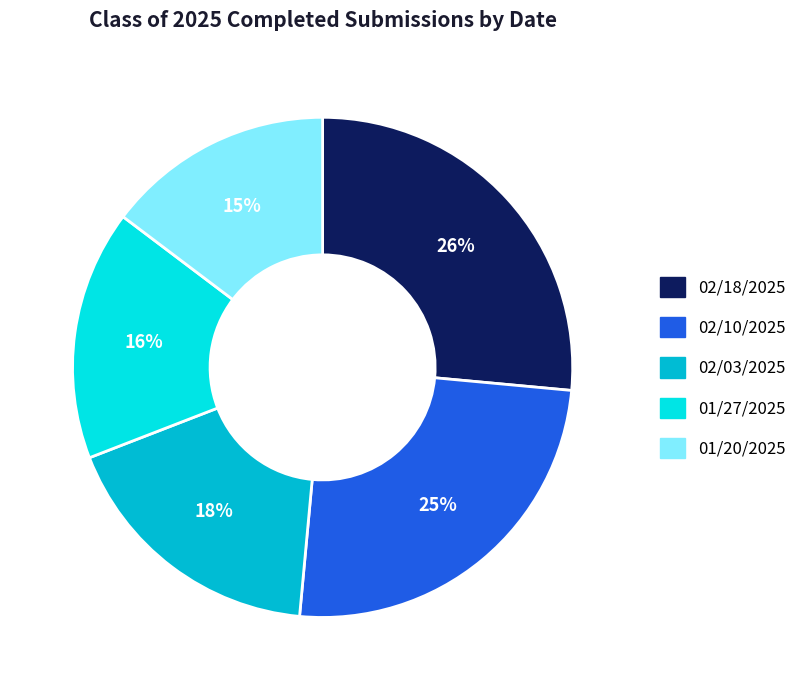

True or false: 02/18/2025 accounts for 35% of the total.

False